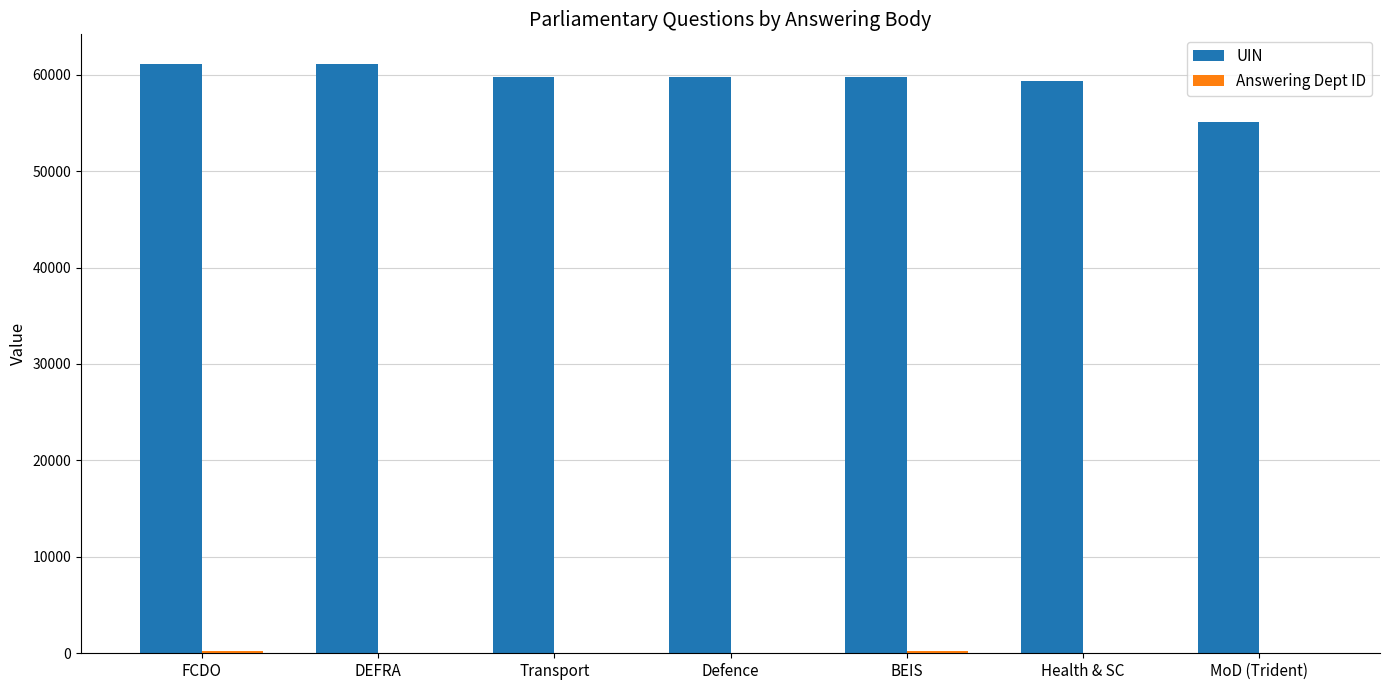

What is the sum of all UIN values?

415830